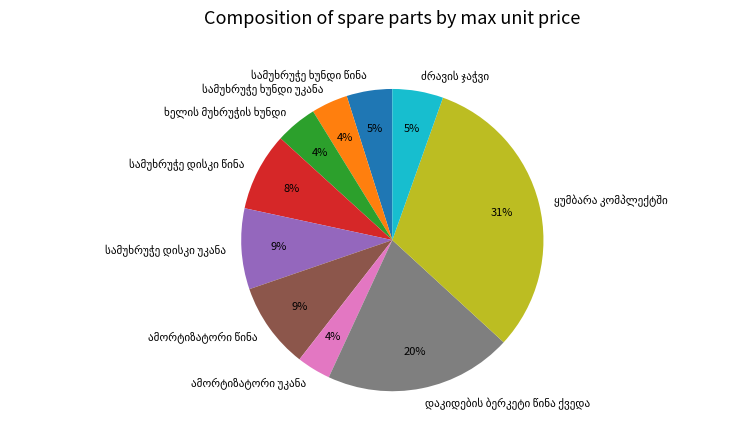

To the nearest percent, what is the average slice percentage?

10%